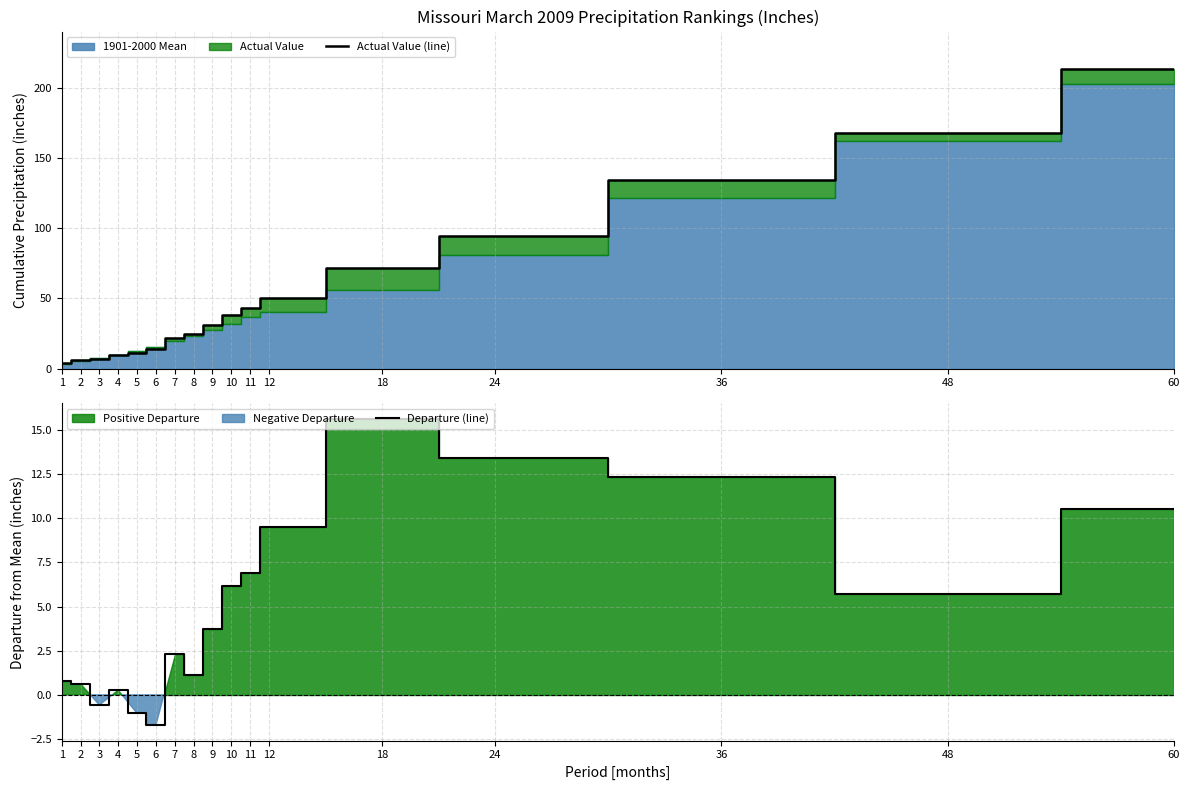

Reading right to left, transcribe all the data shown in this chart.

Actual Value (line): 213.3	167.9	134.0	94.5	71.9	50.0	43.5	38.0	31.1	24.7	22.2	14.0	11.5	9.9	6.8	5.9	4.0
Departure (line): 10.5	5.7	12.3	13.4	15.6	9.5	6.9	6.1	3.8	1.1	2.3	-1.7	-1.0	0.3	-0.6	0.6	0.8